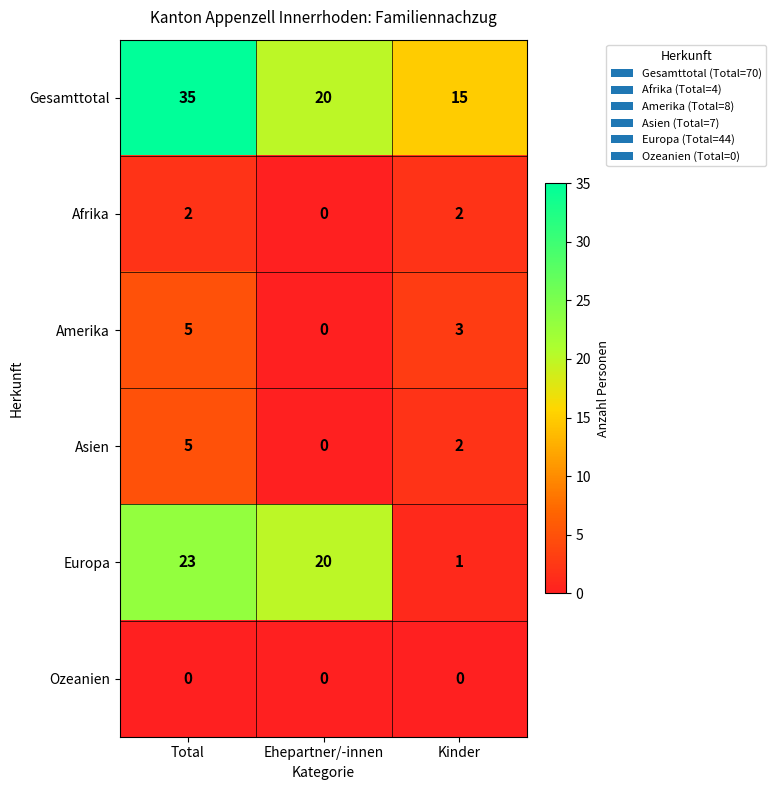

Is it true that Gesamttotal equals 15 at Kinder?

True